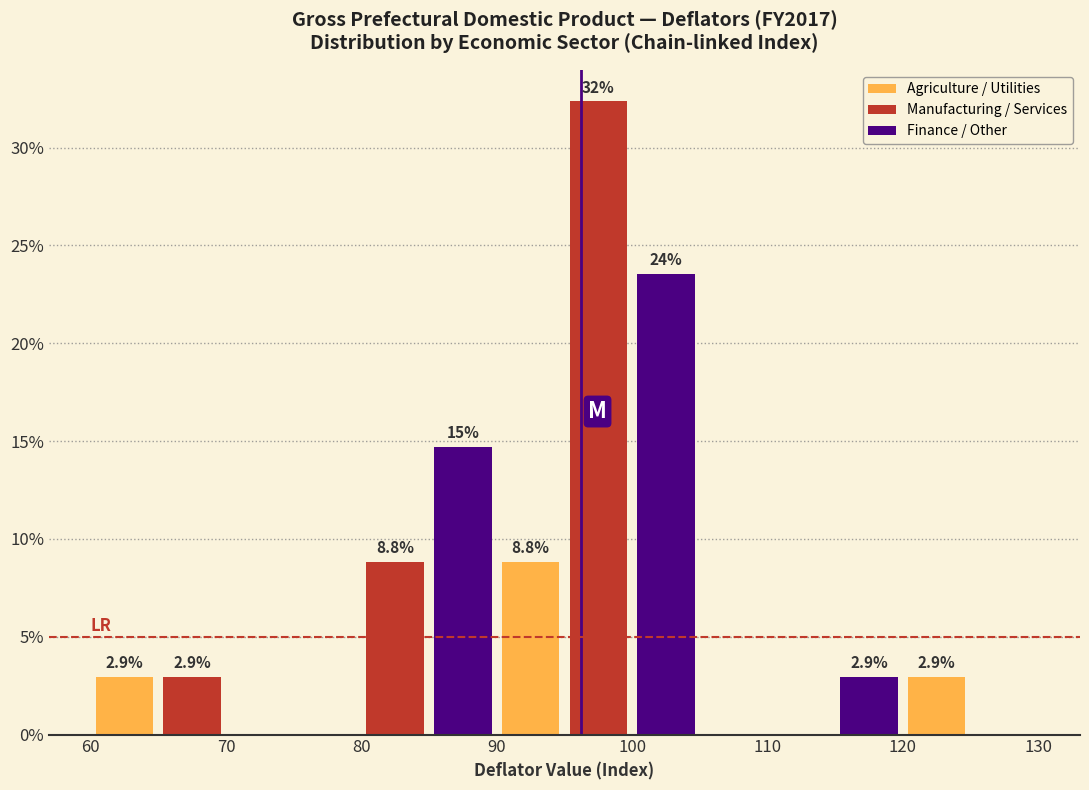

Which range on the x-axis has the tallest bar?

95 to 100